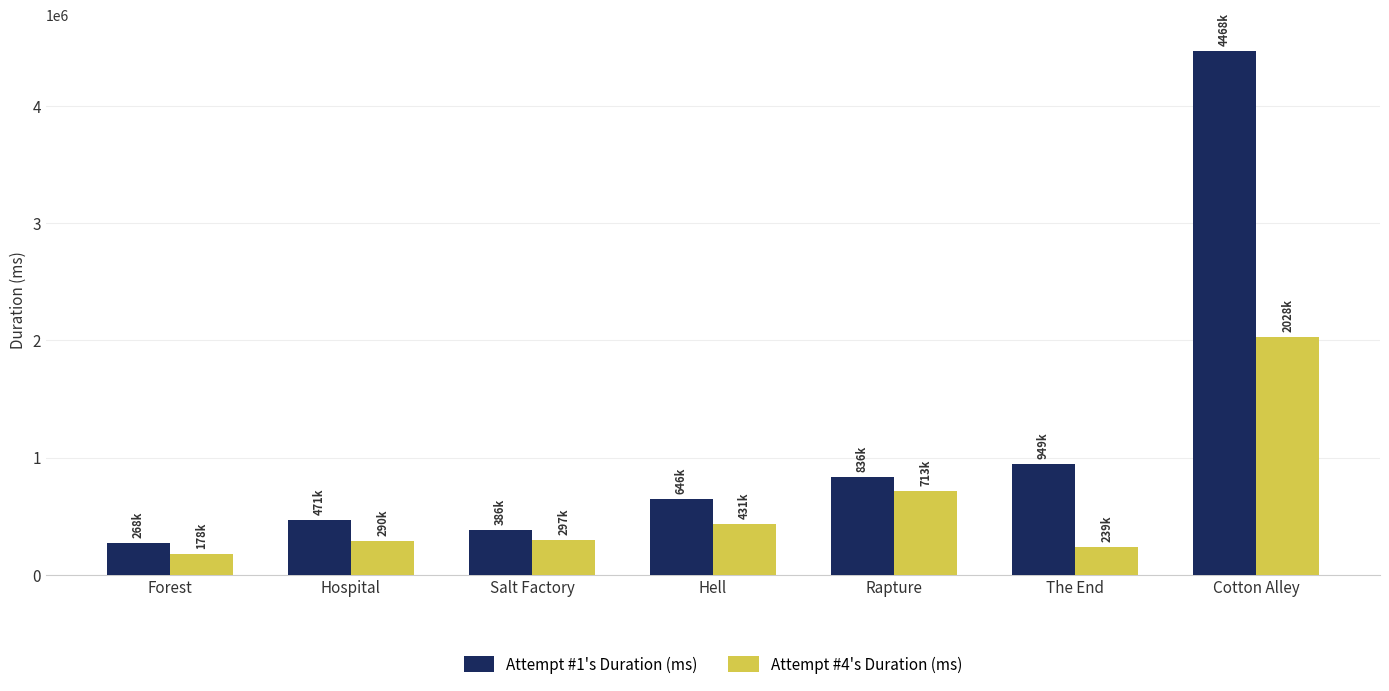

Does the chart contain stacked bars?

No